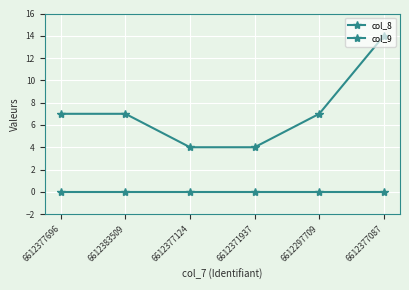

Between 6612297709 and 6612377696, which is larger?

6612297709